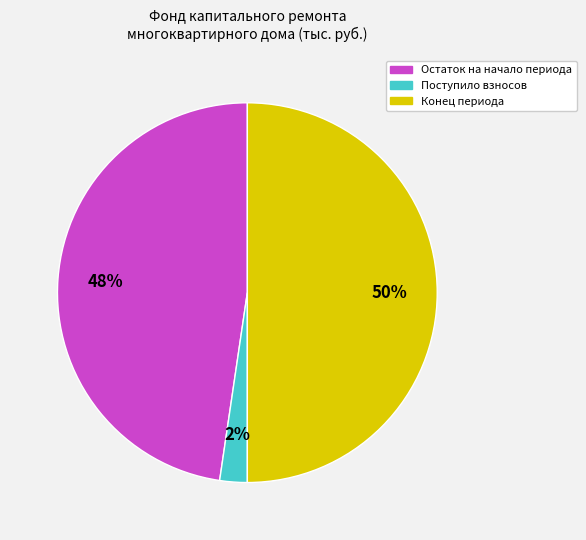

To the nearest percent, what is the difference between the largest and smallest slice percentages?

48%